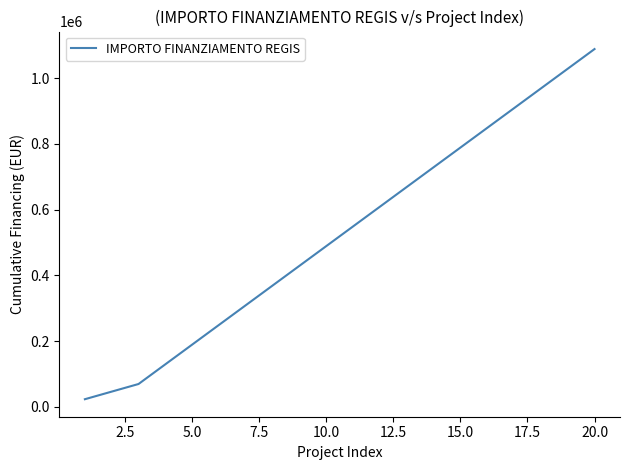

What is the difference between the maximum and minimum values?

1065716